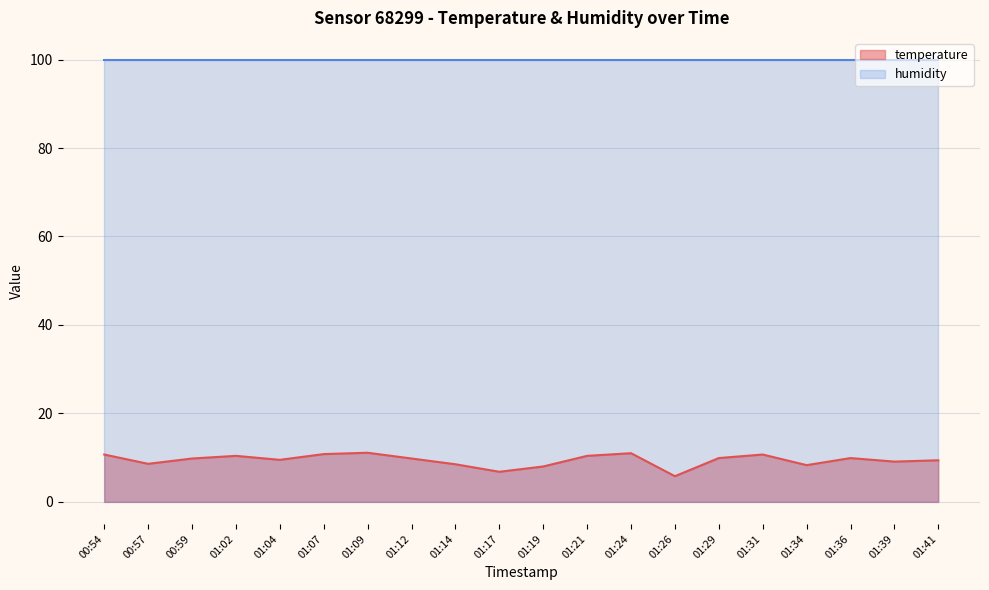

What is the label of the 16th point from the right?

01:04